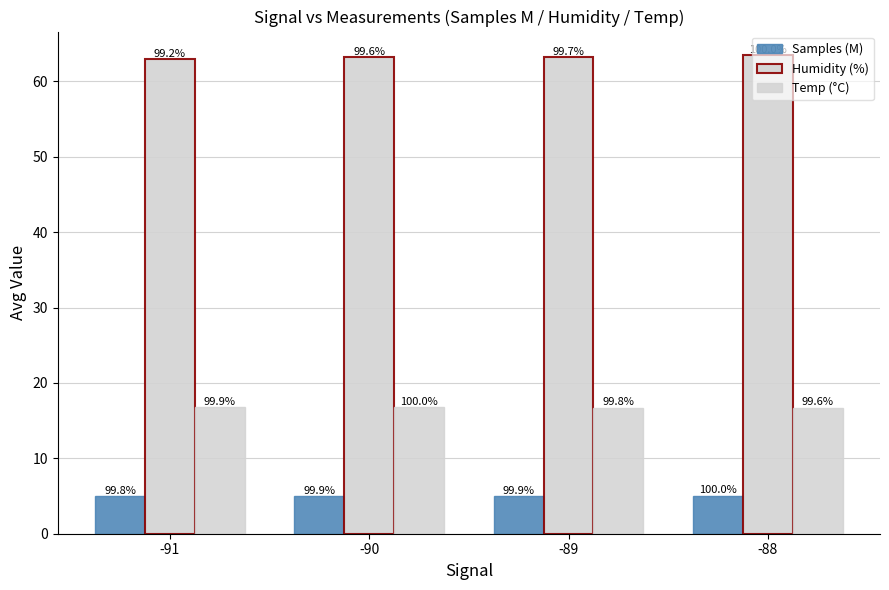

How many bars are there in each group?

3